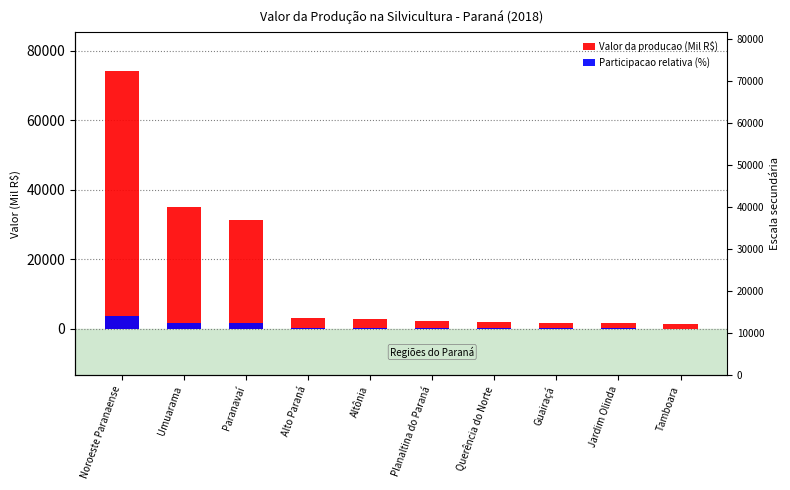

What is the difference between the highest and lowest values at Noroeste Paranaense?

70571.7